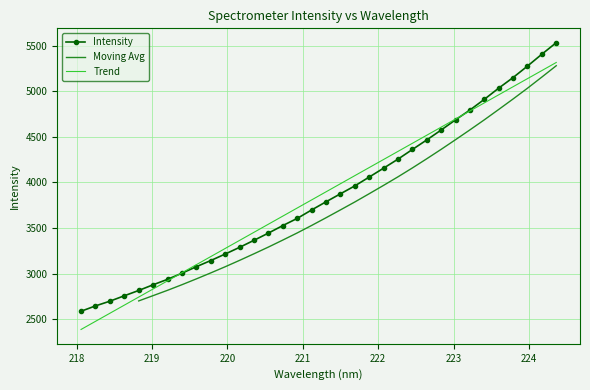

What is the minimum value for Intensity?

2586.3